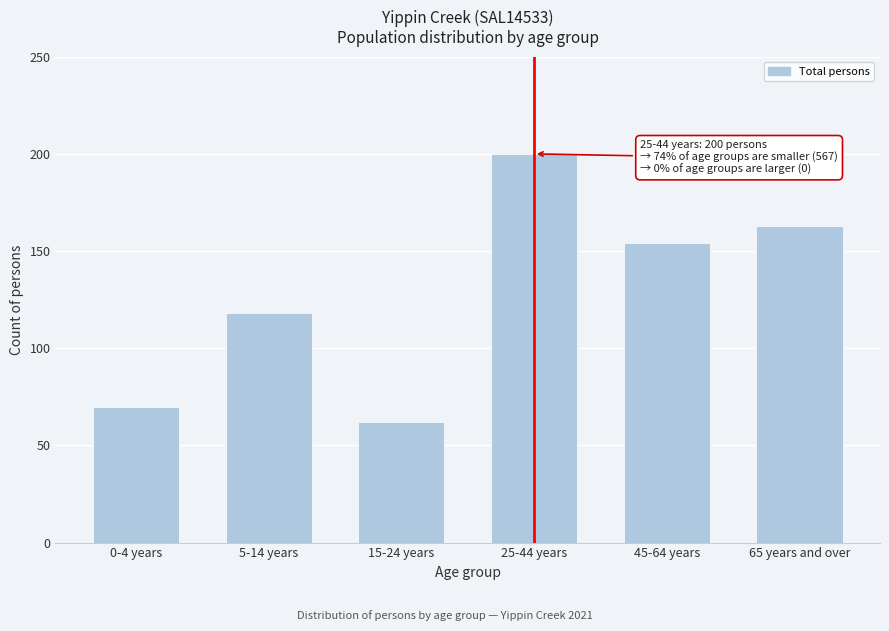

Reading right to left, transcribe all the data shown in this chart.

163	154	200	62	118	70